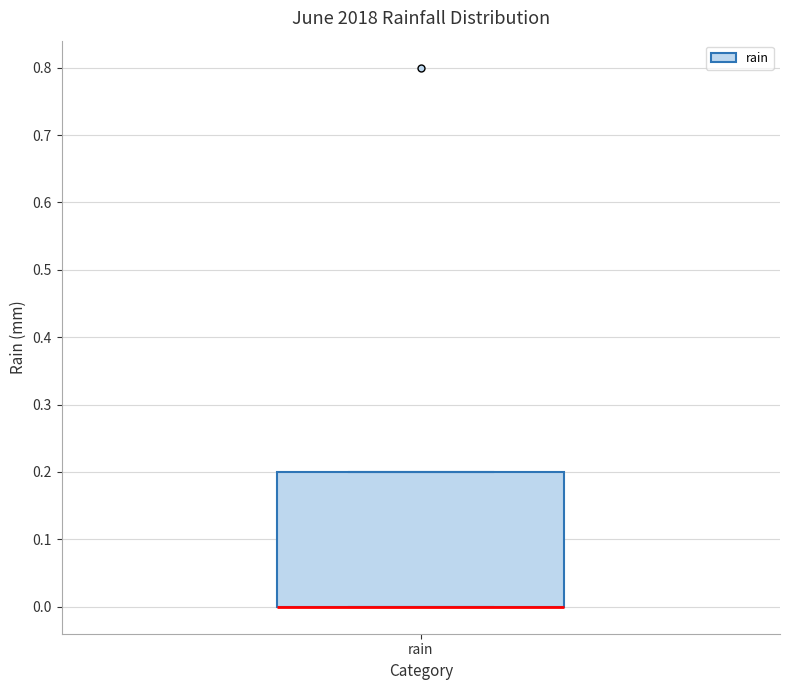

Where is the lower edge of the box for rain on the y-axis? The values are not printed on the chart, so give them approximately, as read against the axis.

0.0